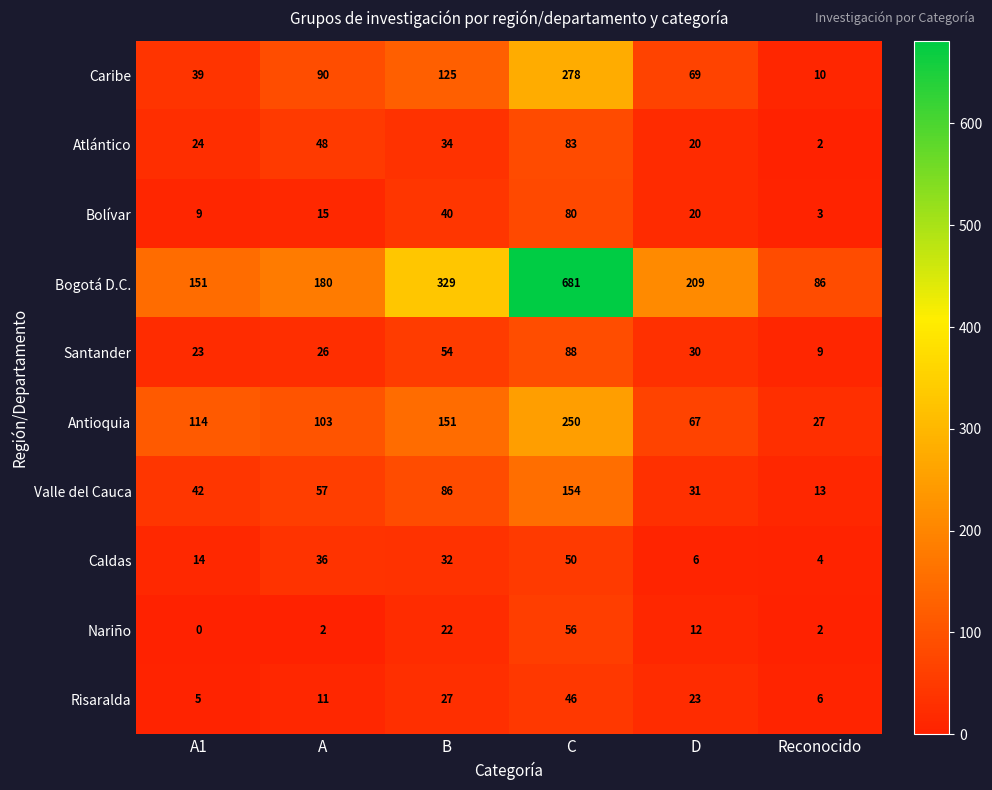

Which category has the lowest value across all series?

A1